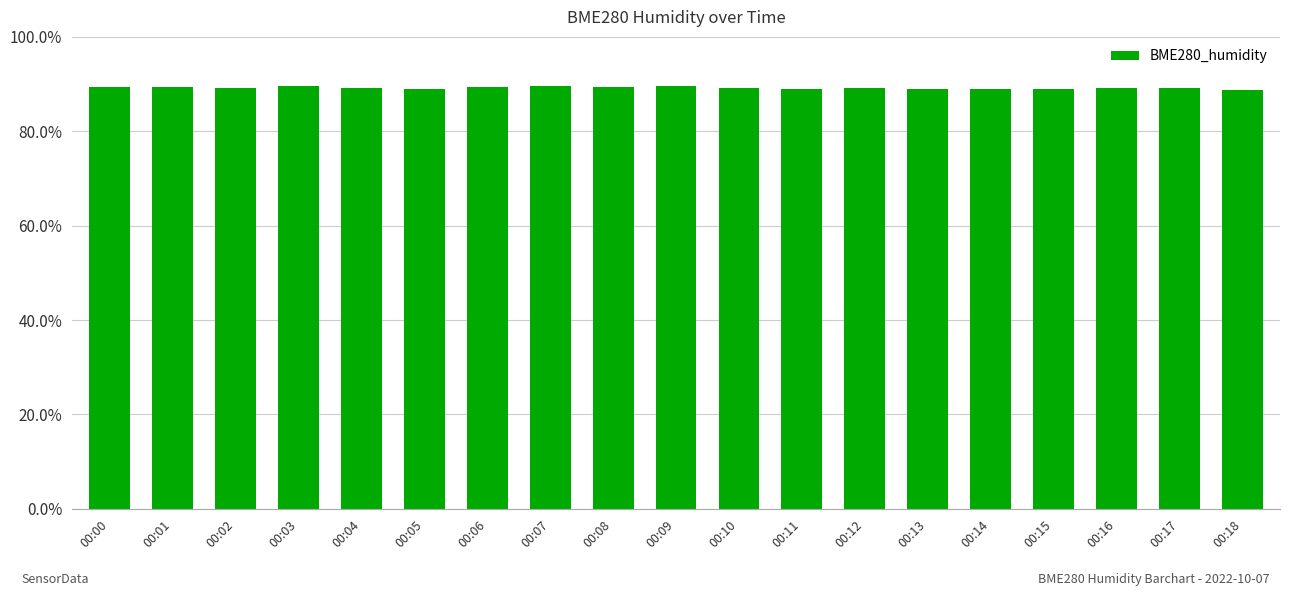

What is the ratio of the value at 00:03 to the value at 00:10?

1.0